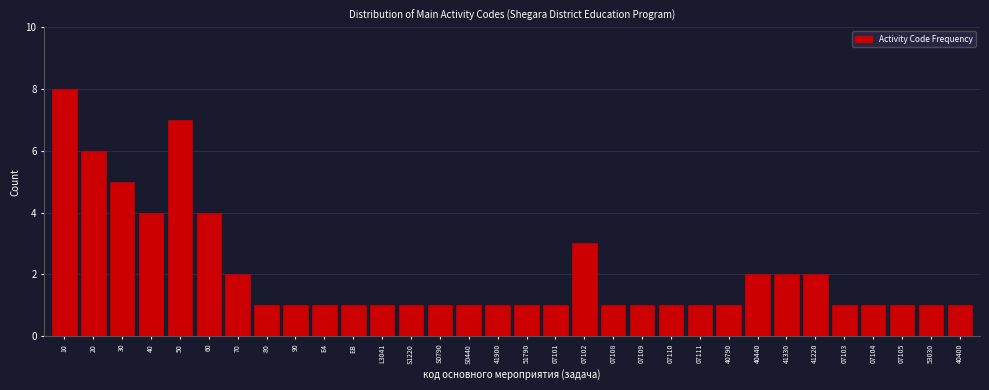

Approximately how many times larger is the value at 30 compared to 07104?

5.0